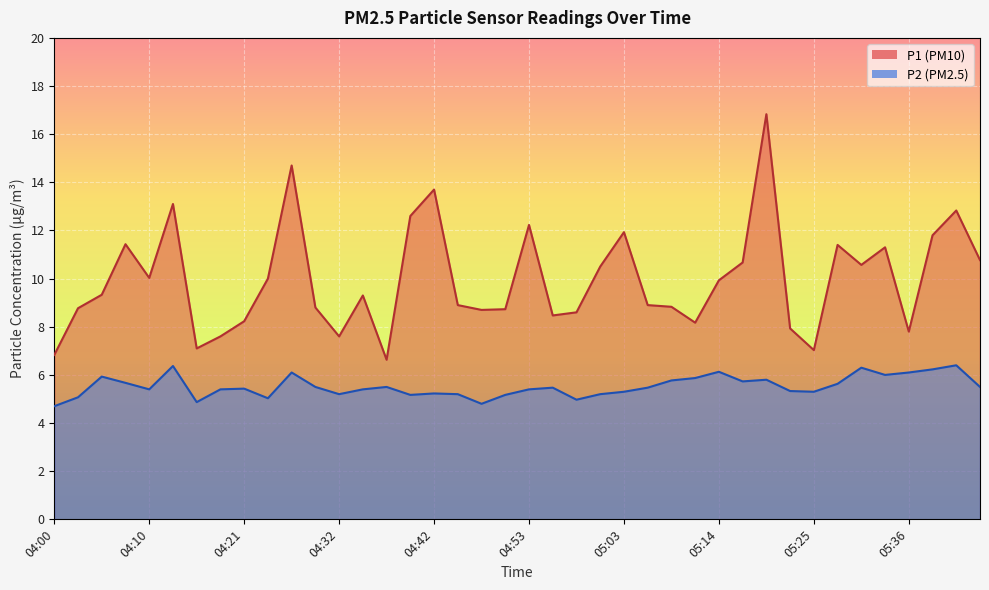

What are all the series names shown in the legend?

P1, P2